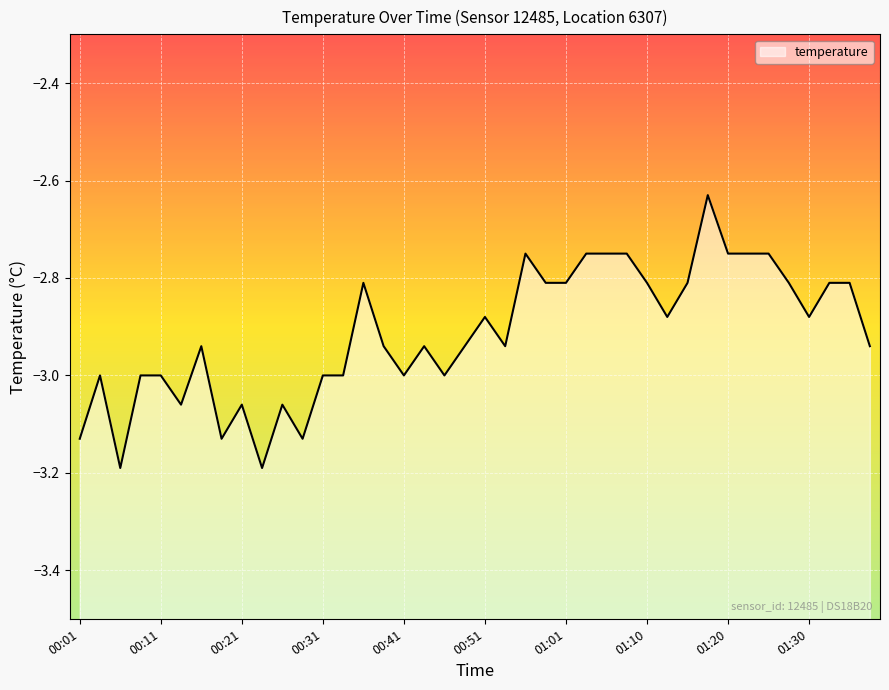

List the labels in order of value, largest first.

01:18, 00:56, 01:03, 01:05, 01:08, 01:20, 01:23, 01:25, 00:36, 00:58, 01:01, 01:10, 01:15, 01:28, 01:32, 01:35, 00:51, 01:13, 01:30, 00:16, 00:39, 00:43, 00:48, 00:53, 01:37, 00:03, 00:08, 00:11, 00:31, 00:34, 00:41, 00:46, 00:13, 00:21, 00:26, 00:01, 00:18, 00:28, 00:06, 00:23